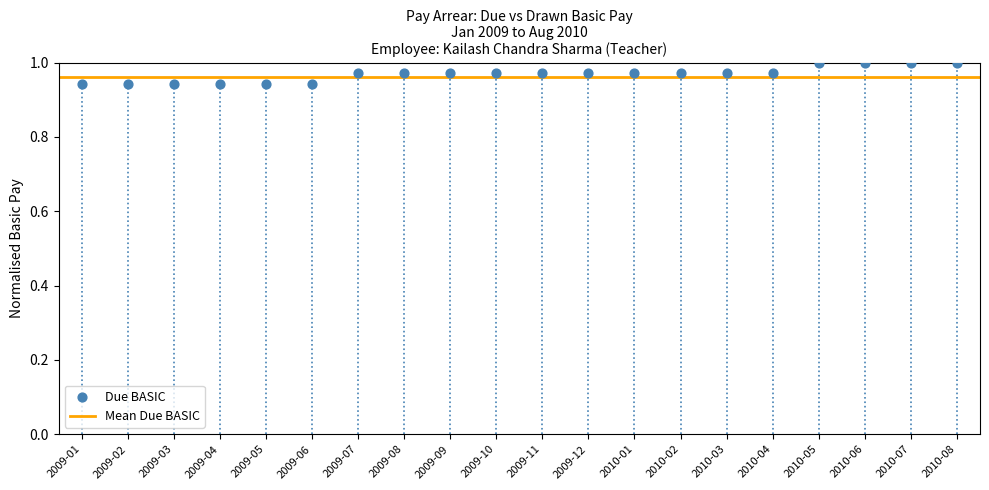

Count the number of points in this scatter plot.

20